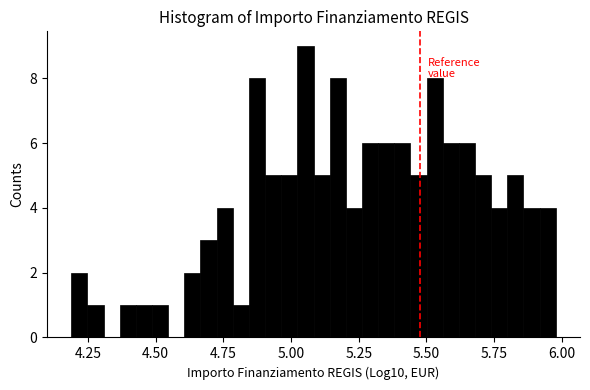

Around what value on the x-axis is the tallest bar? Give the approximate position of its centre, as read against the axis.

5.05